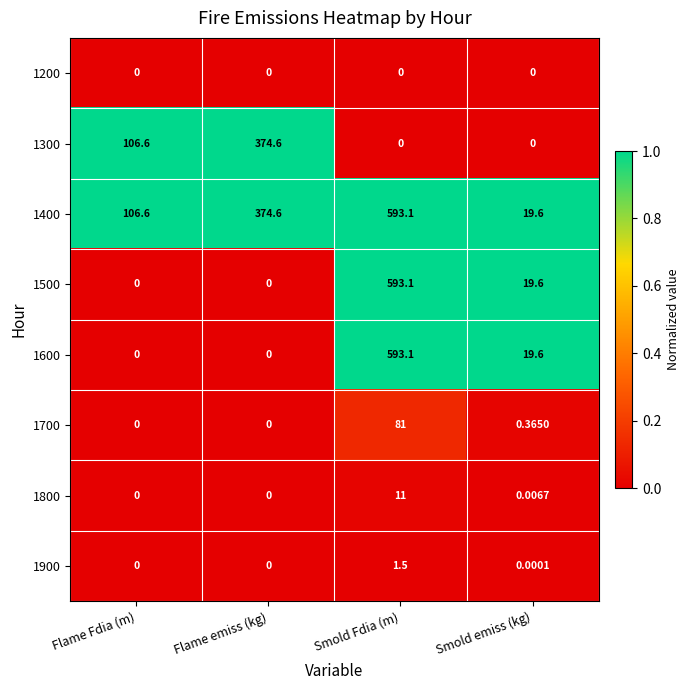

What is the difference between the highest and lowest values at Smold emiss (kg)?

19.6